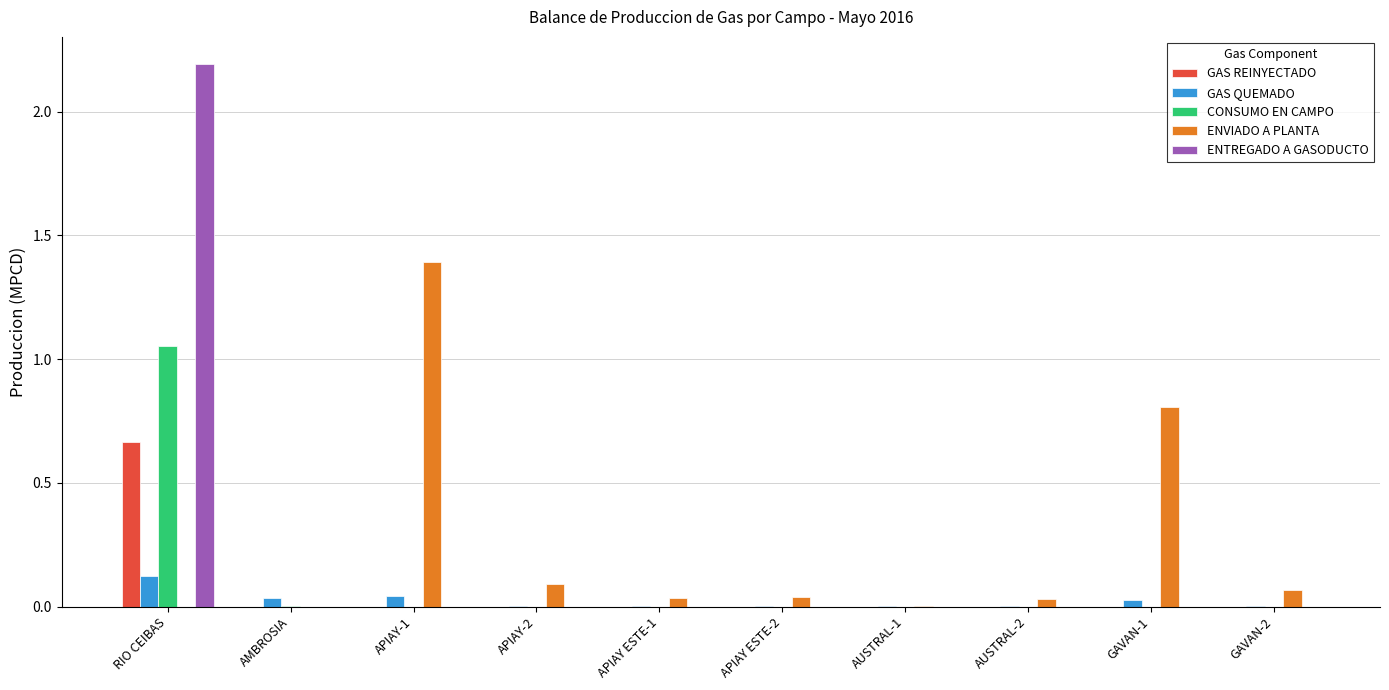

Between APIAY ESTE-1 and GAVAN-1, which series saw the biggest shift?

ENVIADO A PLANTA